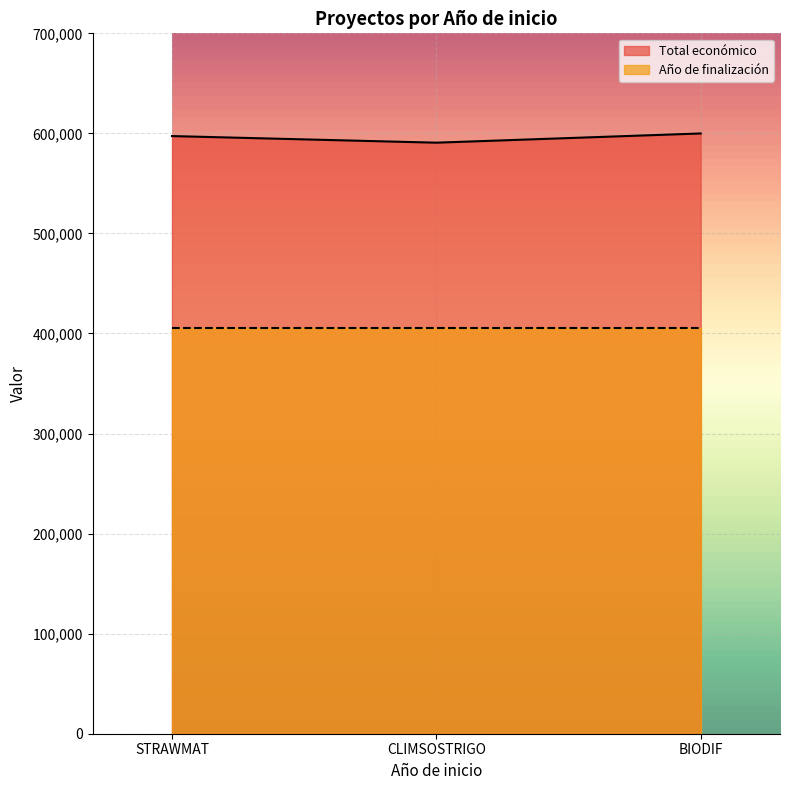

Between BIODIF and STRAWMAT, which is larger?

BIODIF